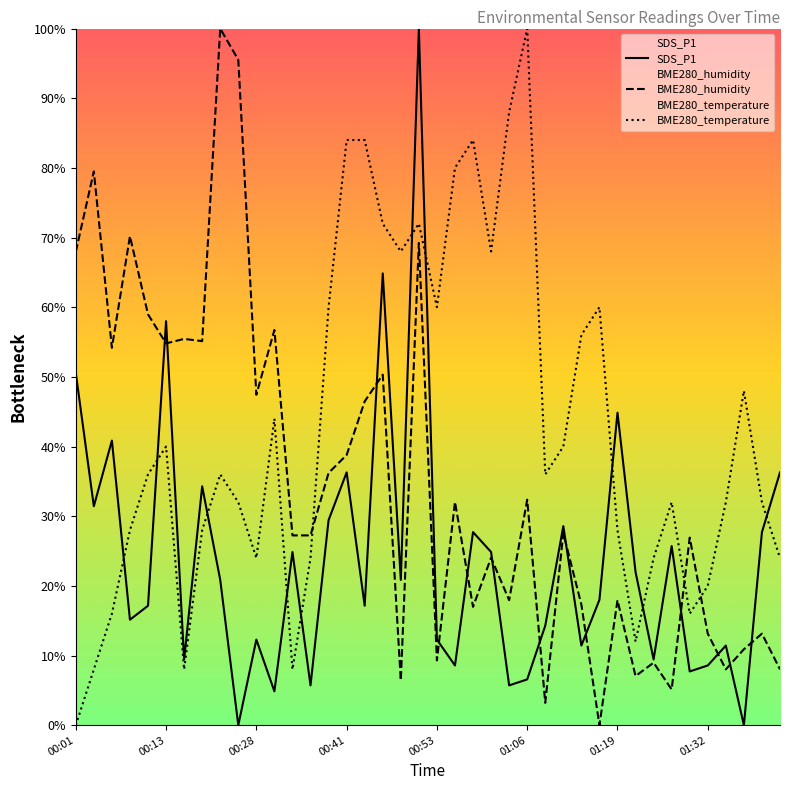

What is the difference between the second highest and second lowest values in the BME280_temperature series?

80.0